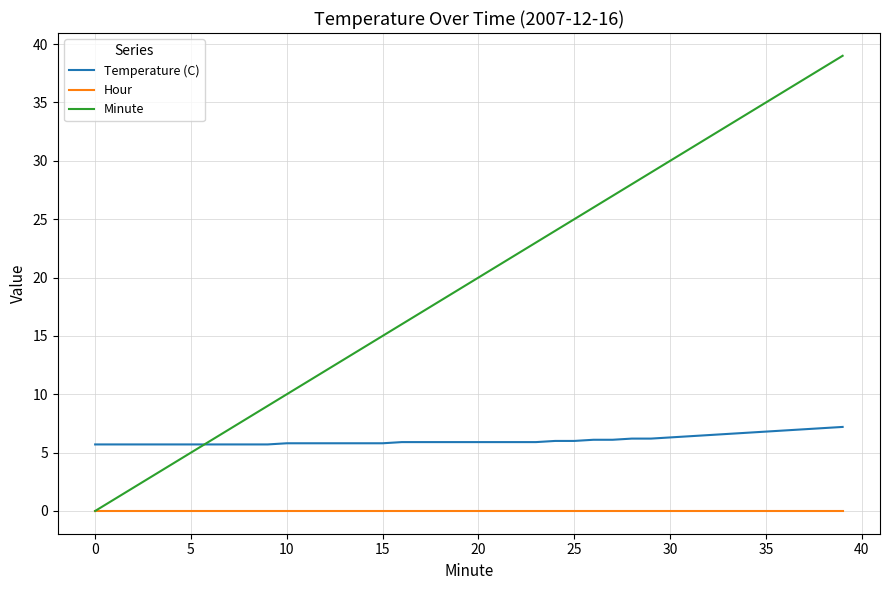

True or false: Temperature (C) and Hour intersect in this chart.

False